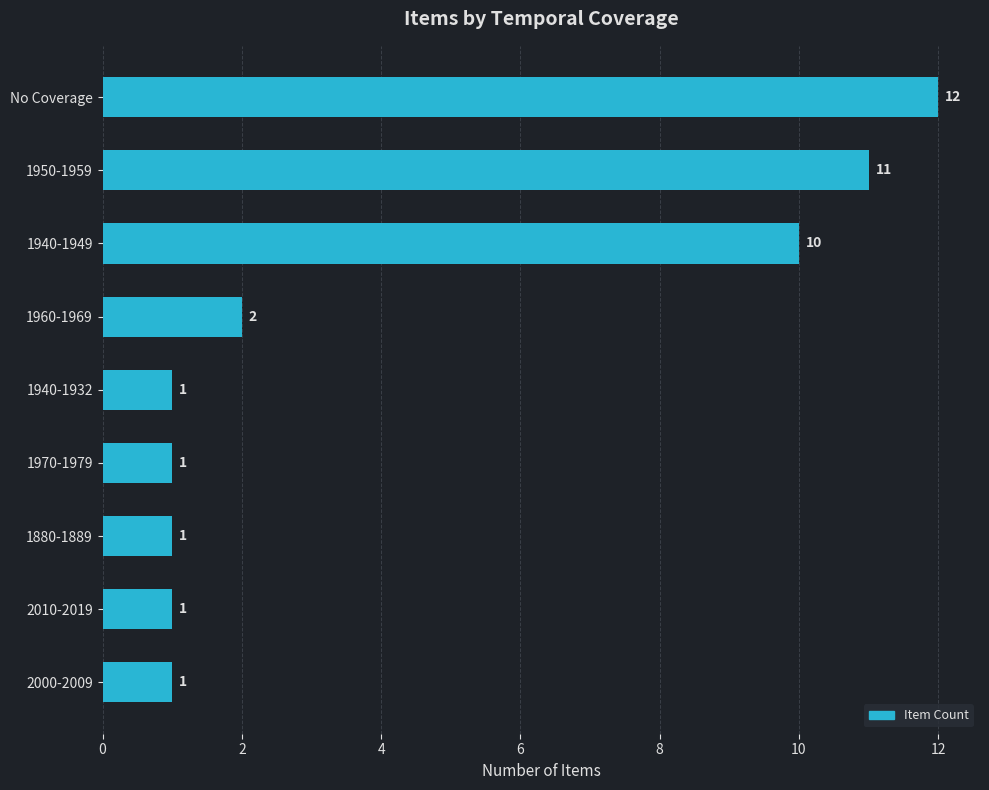

Is it true that the value at 1960-1969 is 2?

True